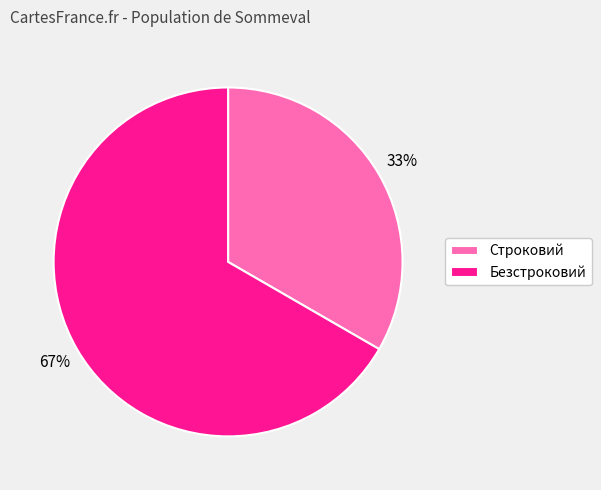

Which has a higher value, Безстроковий or Строковий?

Безстроковий